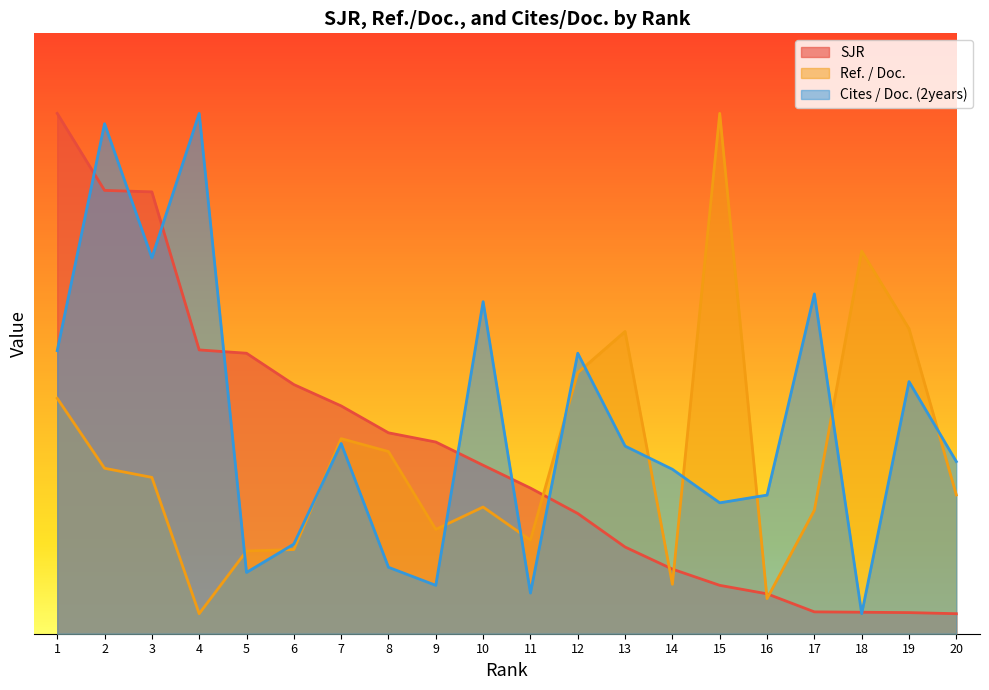

Reading right to left, list all the values displayed in this chart.

SJR: 0.1	0.1	0.1	0.1	0.2	0.2	0.3	0.4	0.6	0.7	0.8	1.0	1.0	1.1	1.2	1.4	1.4	2.2	2.2	2.6
Ref. / Doc.: 0.7	1.5	1.9	0.6	0.2	2.6	0.2	1.5	1.3	0.5	0.6	0.5	0.9	1.0	0.4	0.4	0.1	0.8	0.8	1.2
Cites / Doc. (2years): 0.9	1.3	0.1	1.7	0.7	0.7	0.8	0.9	1.4	0.2	1.7	0.2	0.3	1.0	0.4	0.3	2.6	1.9	2.5	1.4